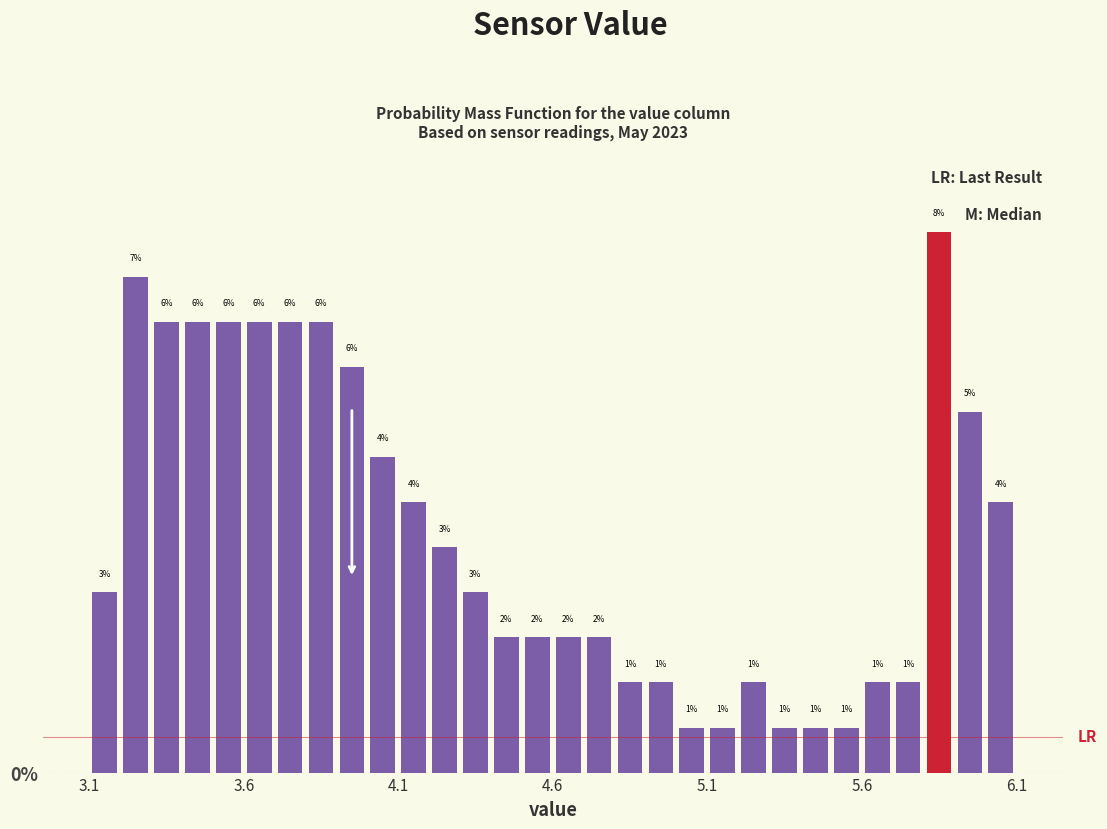

Around what value on the x-axis is the tallest bar? Give the approximate position of its centre, as read against the axis.

5.85